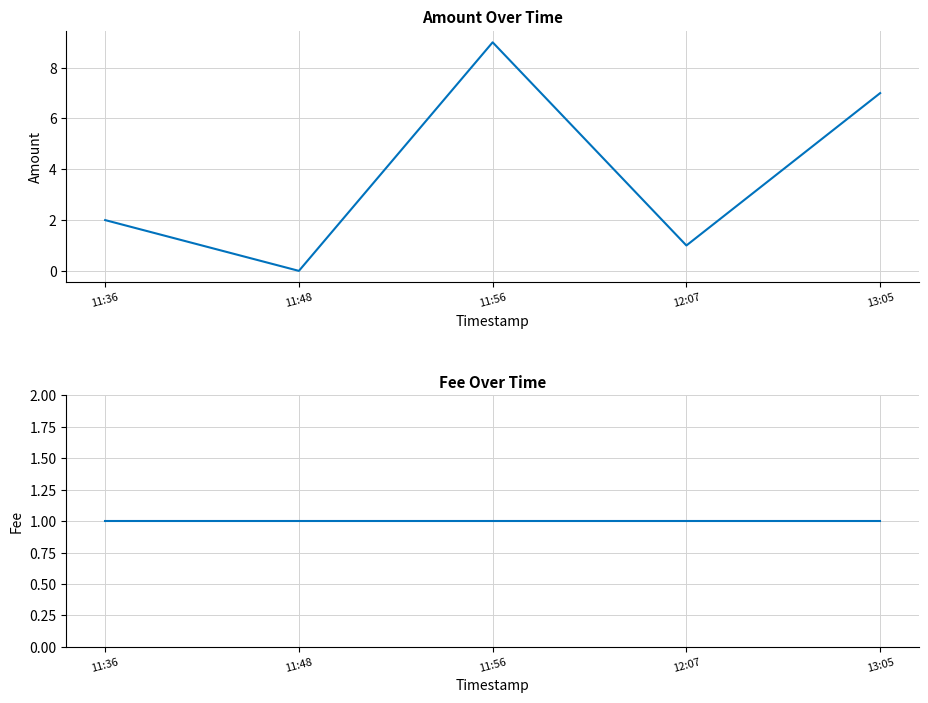

How many intersections are there between Fee and Amount?

2